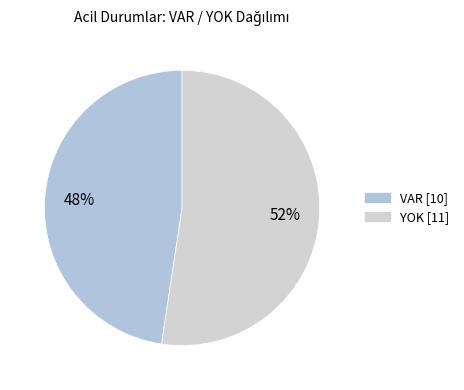

To the nearest percent, what is the combined percentage of VAR and YOK?

100%